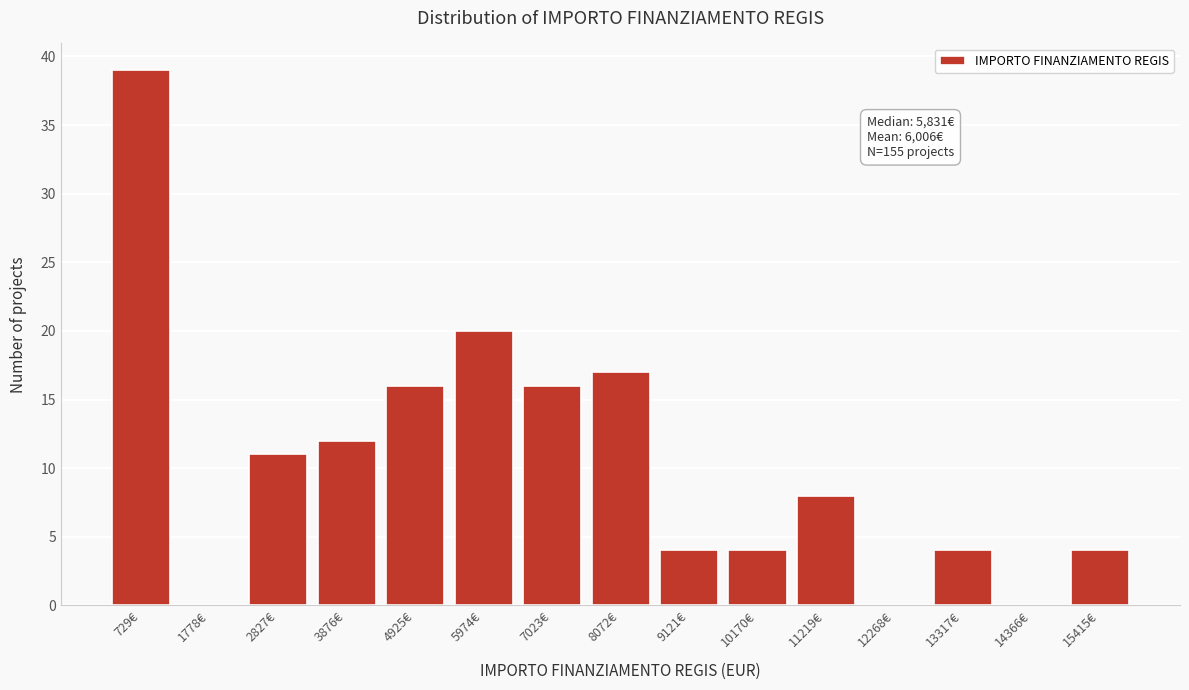

Reading right to left, extract all data points from this chart.

15415€=4	14366€=0	13317€=4	12268€=0	11219€=8	10170€=4	9121€=4	8072€=17	7023€=16	5974€=20	4925€=16	3876€=12	2827€=11	1778€=0	729€=39